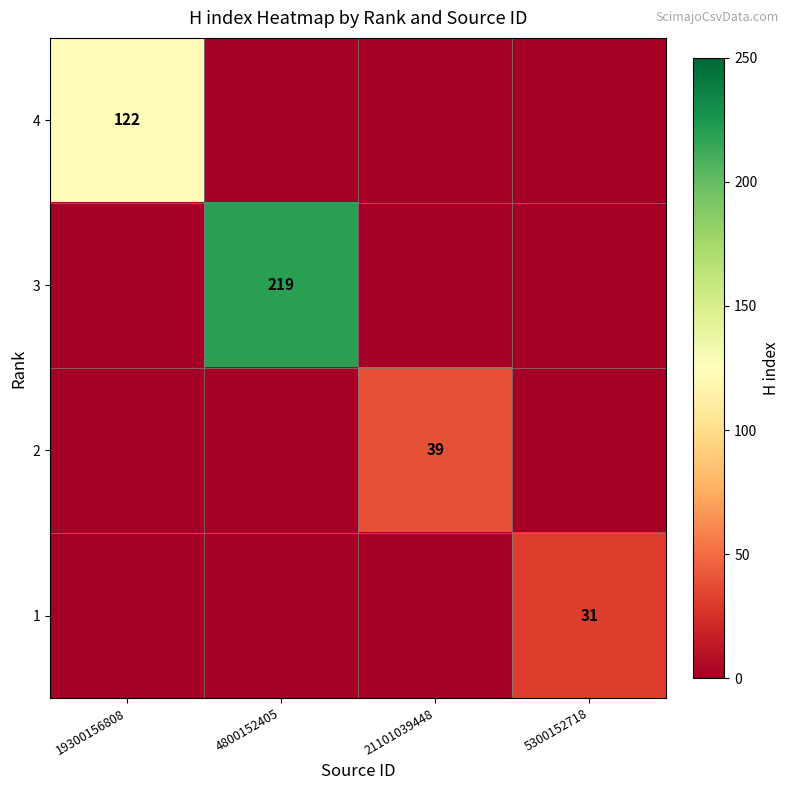

True or false: 1 has a value of 8 at 5300152718.

False